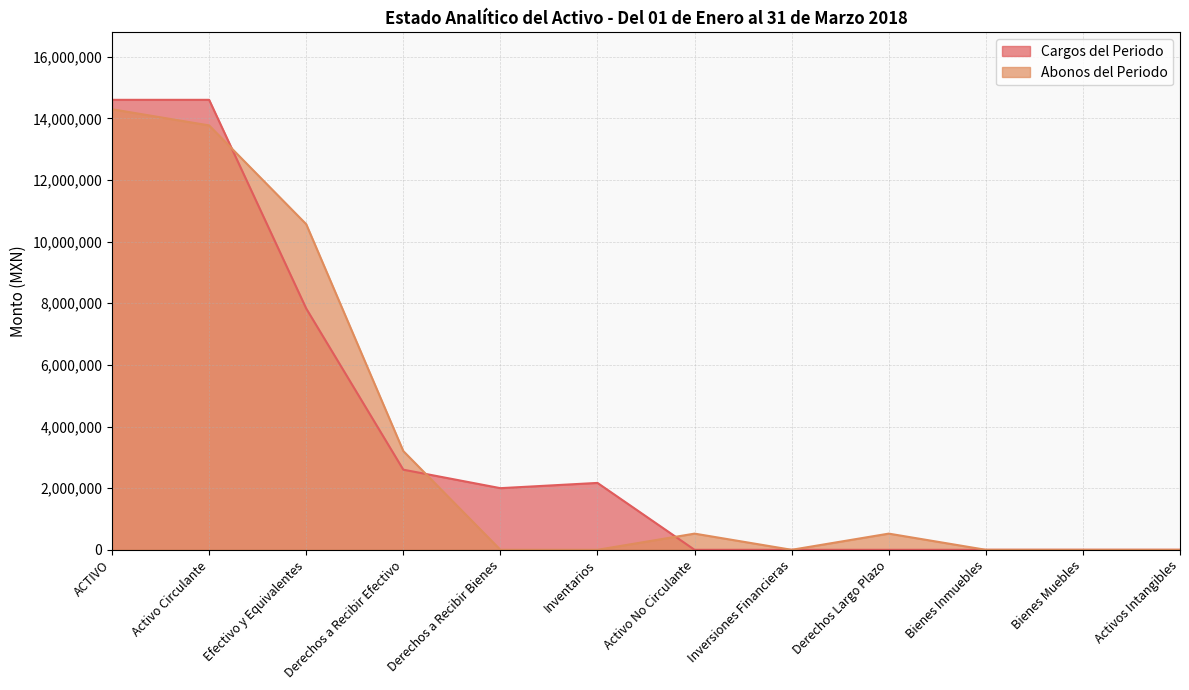

Which series has the largest range (max minus min)?

Cargos del Periodo